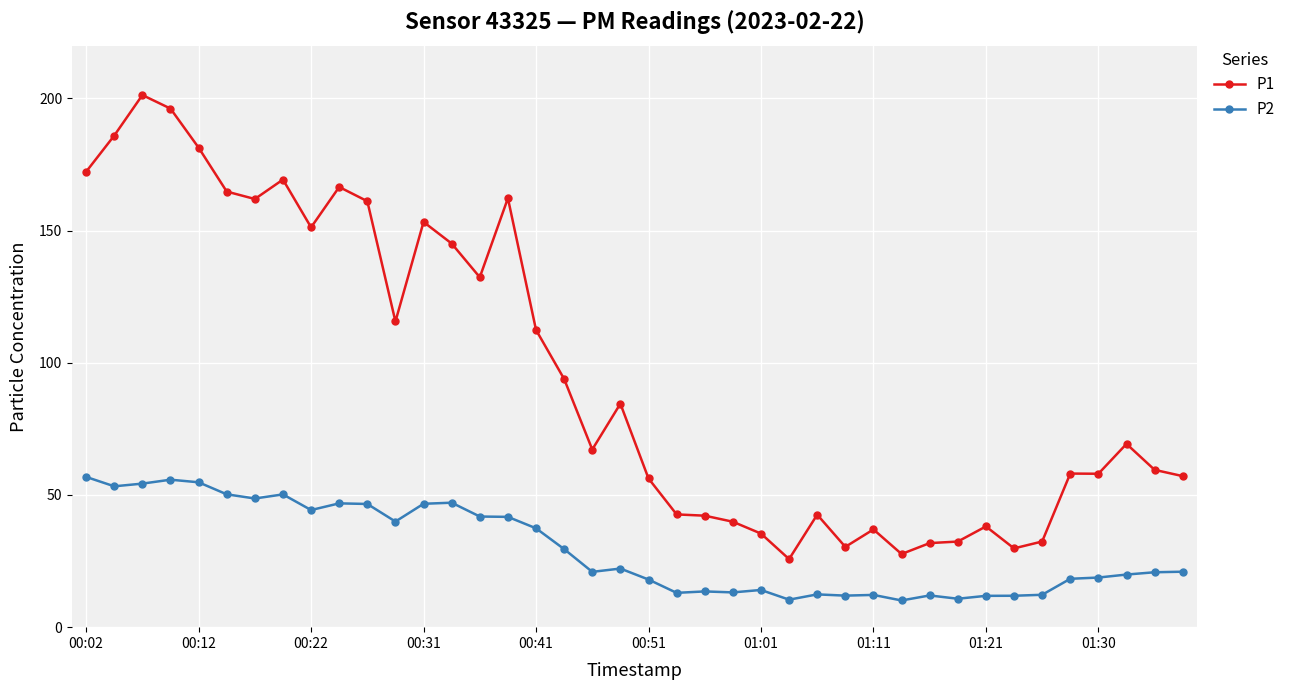

List the series in order of their overall mean, lowest first.

P2, P1